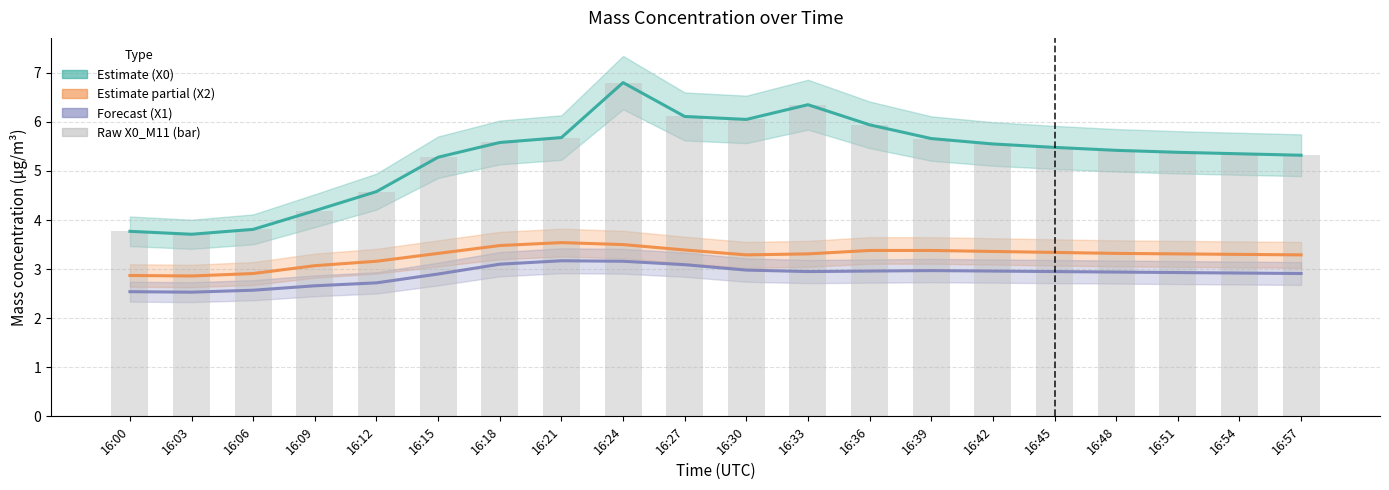

Are the bars grouped side by side (vs. stacked)?

No